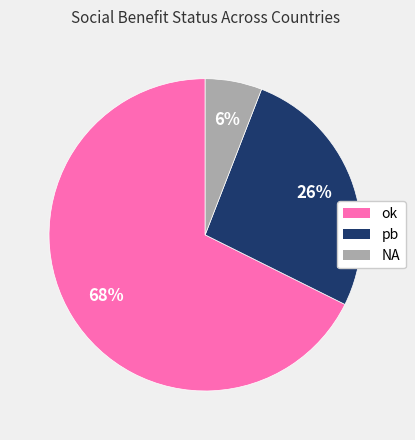

To the nearest percent, what portion does pb represent?

26%